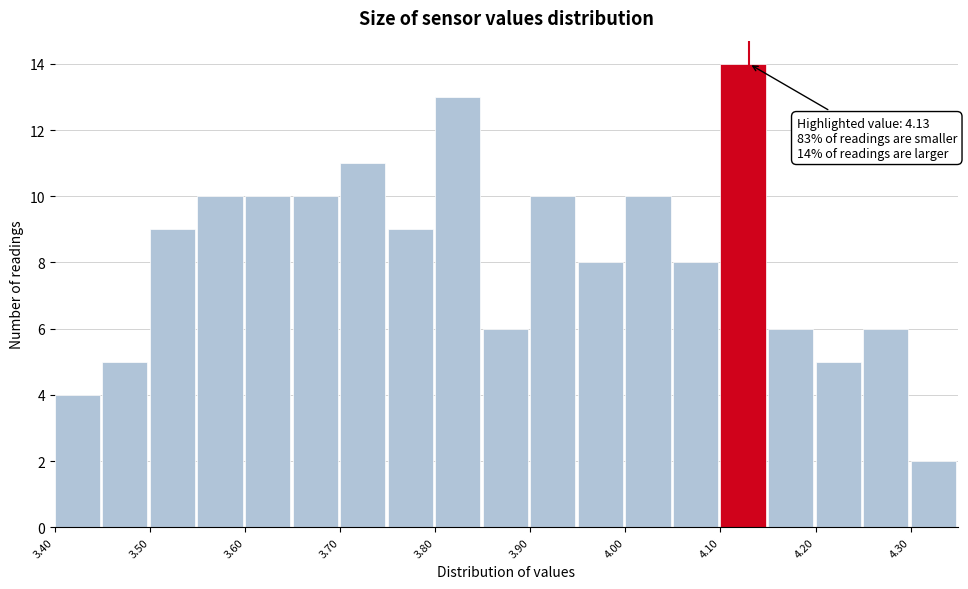

Over which range of the x-axis is the bar tallest?

4.10 to 4.15